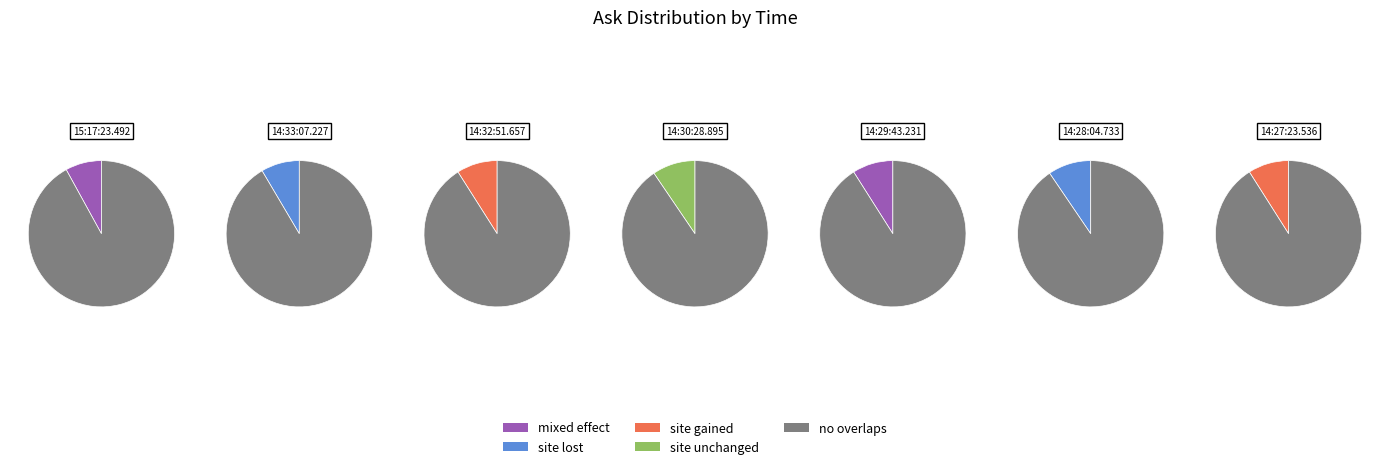

What percentage is NOT represented by 14:33:07.227?

86.4%